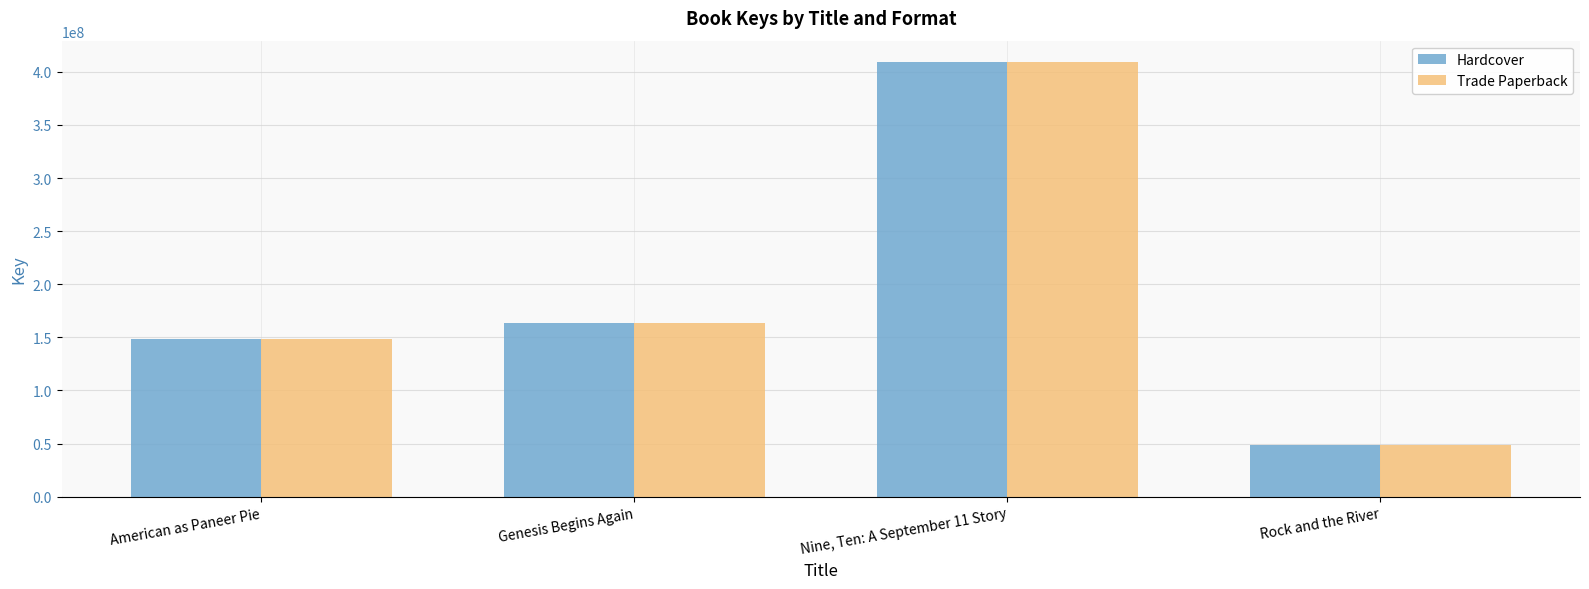

What is the label of the 3rd bar from the left?

Nine, Ten: A September 11 Story